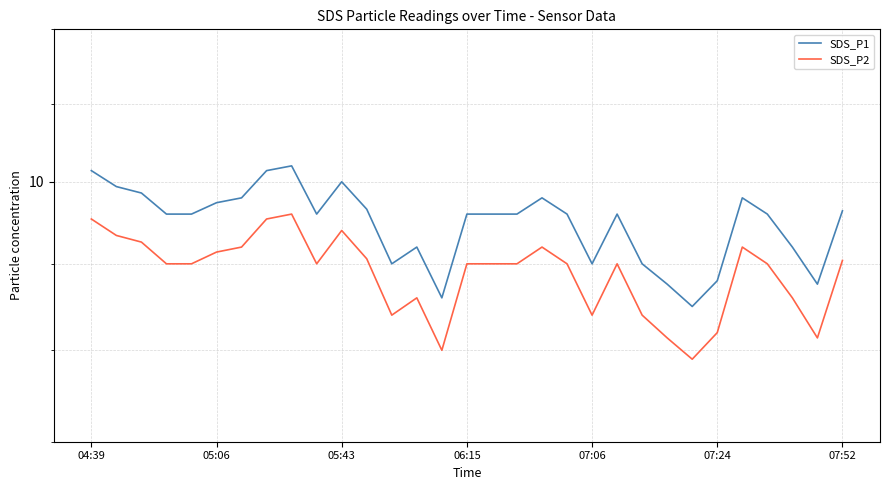

What is the difference between the SDS_P2 values at 23 and 11?

0.5